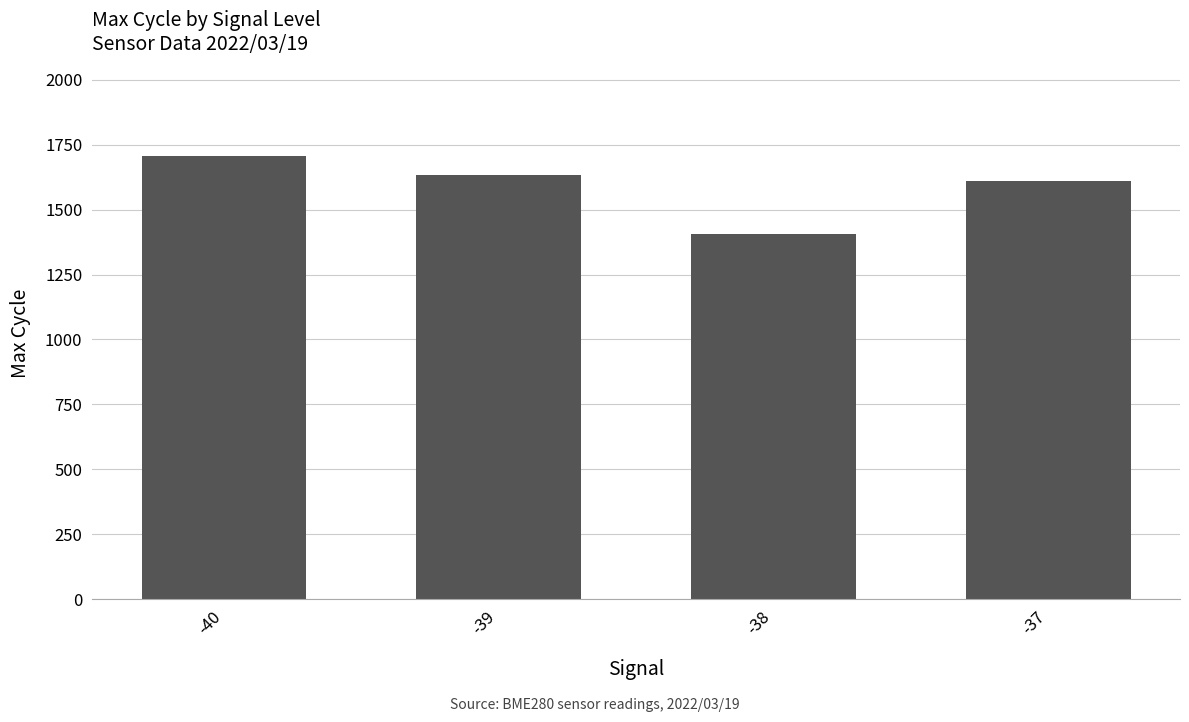

What is the greatest value displayed?

1708